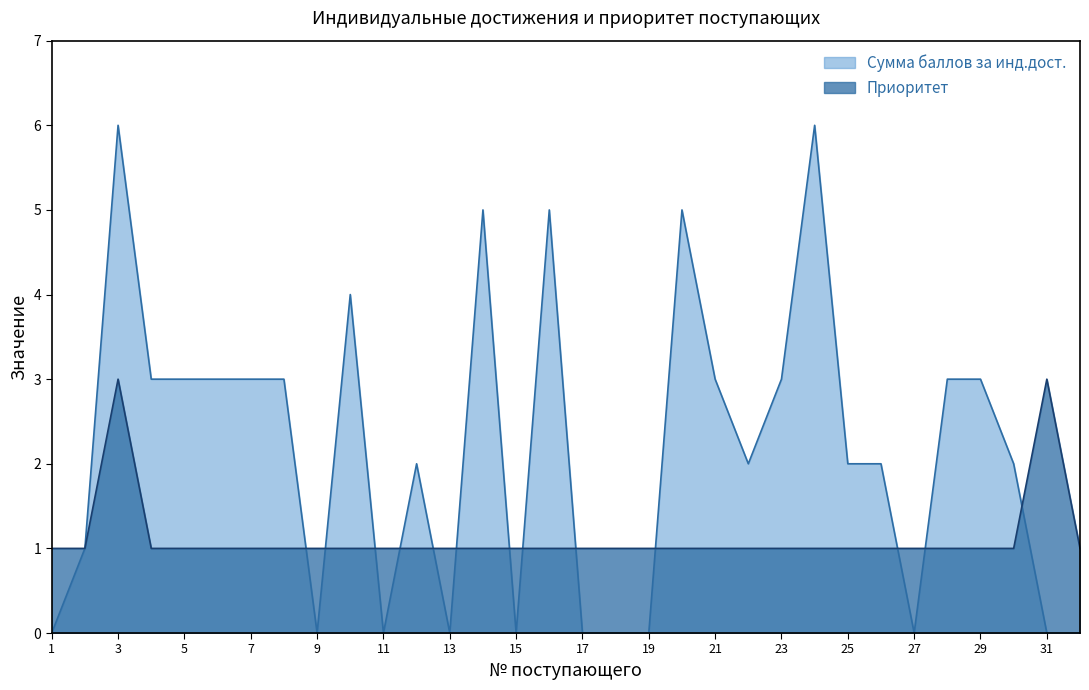

What is the average value of the Сумма баллов за инд.дост. series?

2